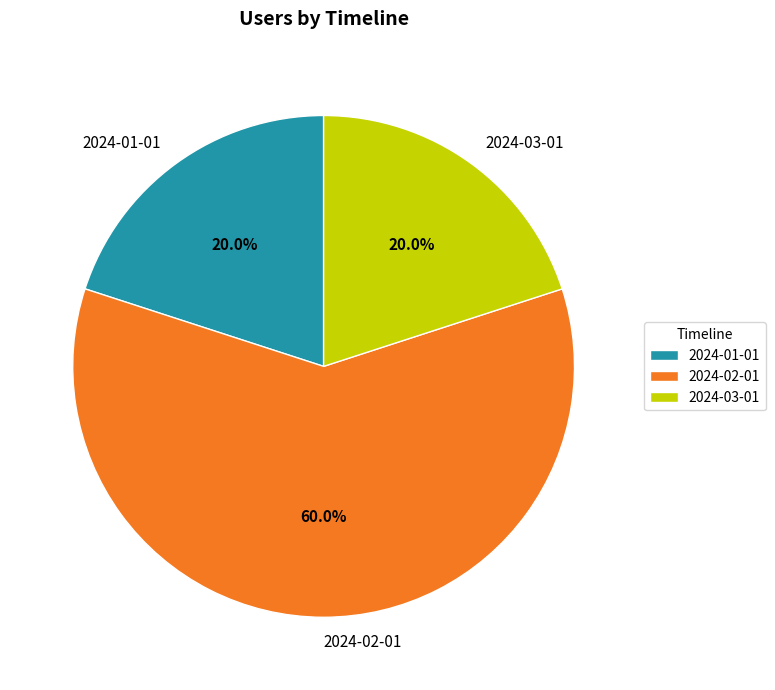

What percentage do 2024-02-01 and 2024-03-01 together represent?

80.0%